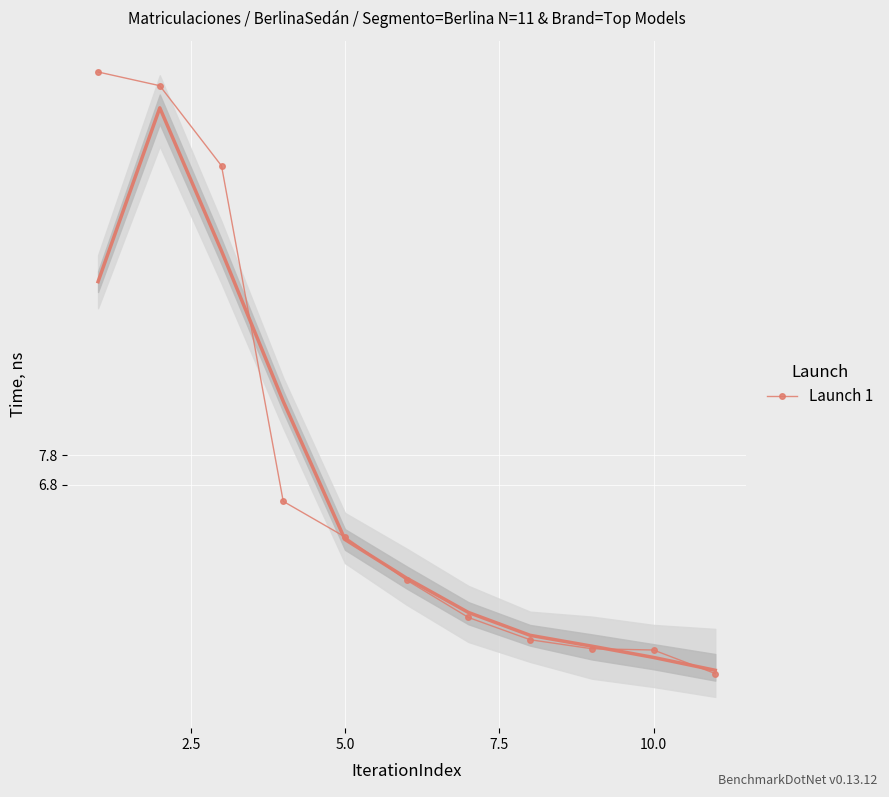

What is the greatest value displayed?

20.8